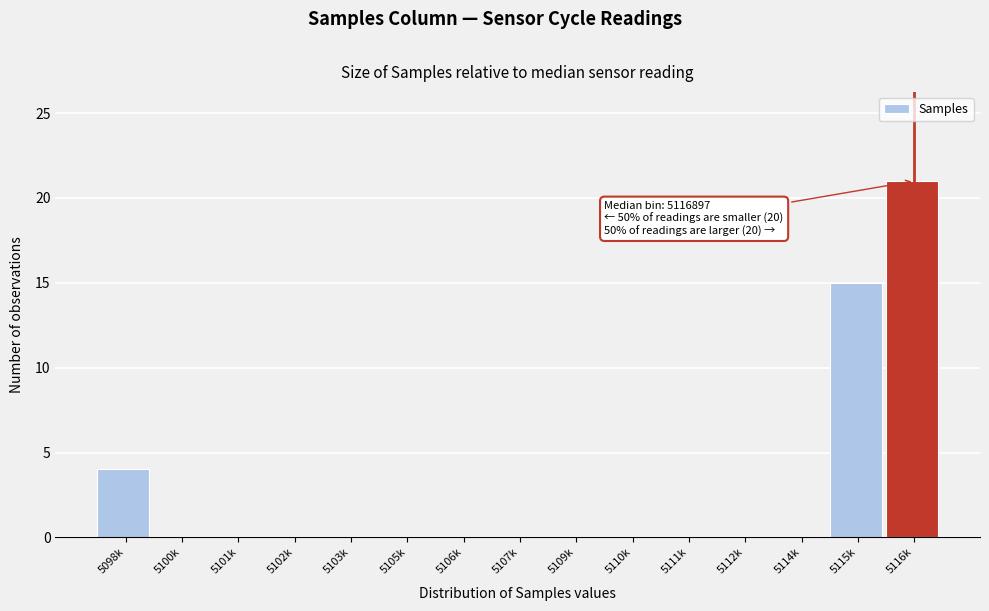

Reading right to left, extract all data points from this chart.

5116k=21	5115k=15	5114k=0	5112k=0	5111k=0	5110k=0	5109k=0	5107k=0	5106k=0	5105k=0	5103k=0	5102k=0	5101k=0	5100k=0	5098k=4